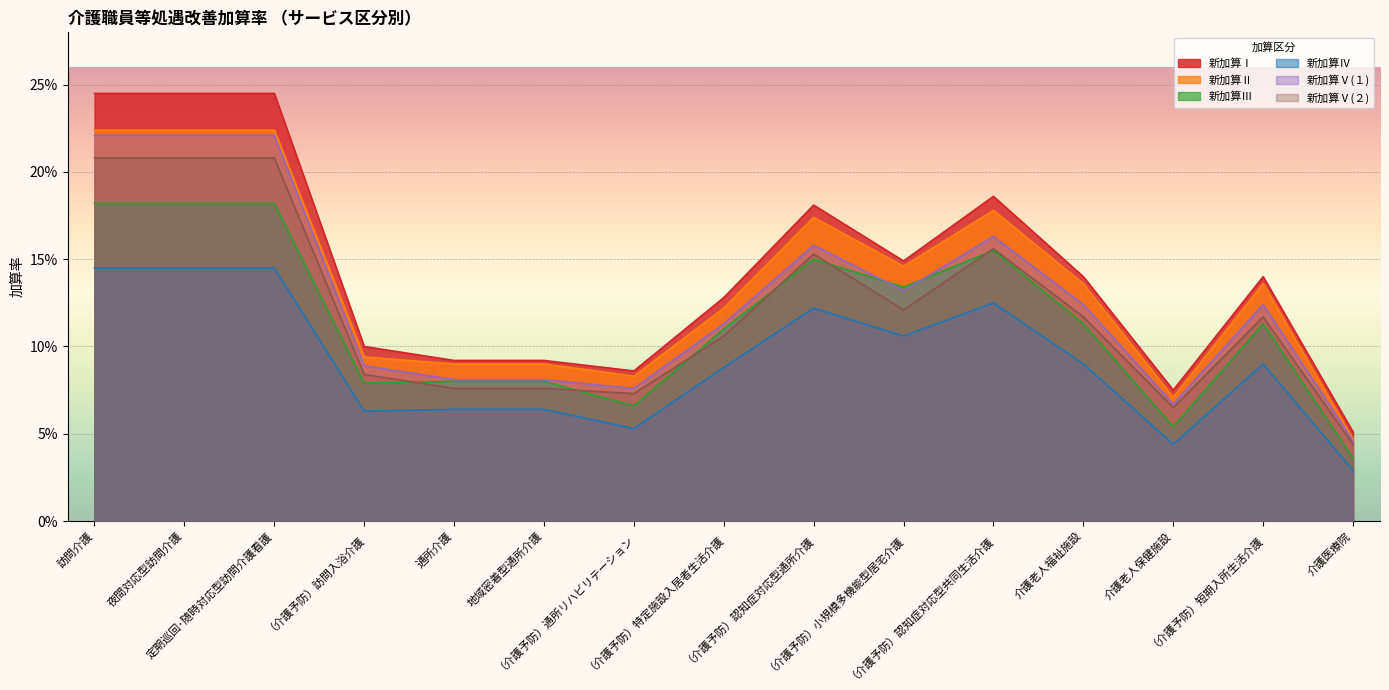

Reading left to right, what are all the values shown in this chart?

新加算Ⅰ: 訪問介護=0.2	夜間対応型訪問介護=0.2	定期巡回･随時対応型訪問介護看護=0.2	（介護予防）訪問入浴介護=0.1	通所介護=0.1	地域密着型通所介護=0.1	（介護予防）通所リハビリテーション=0.1	（介護予防）特定施設入居者生活介護=0.1	（介護予防）認知症対応型通所介護=0.2	（介護予防）小規模多機能型居宅介護=0.1	（介護予防）認知症対応型共同生活介護=0.2	介護老人福祉施設=0.1	介護老人保健施設=0.1	（介護予防）短期入所生活介護=0.1	介護医療院=0.1
新加算Ⅱ: 訪問介護=0.2	夜間対応型訪問介護=0.2	定期巡回･随時対応型訪問介護看護=0.2	（介護予防）訪問入浴介護=0.1	通所介護=0.1	地域密着型通所介護=0.1	（介護予防）通所リハビリテーション=0.1	（介護予防）特定施設入居者生活介護=0.1	（介護予防）認知症対応型通所介護=0.2	（介護予防）小規模多機能型居宅介護=0.1	（介護予防）認知症対応型共同生活介護=0.2	介護老人福祉施設=0.1	介護老人保健施設=0.1	（介護予防）短期入所生活介護=0.1	介護医療院=0.0
新加算Ⅲ: 訪問介護=0.2	夜間対応型訪問介護=0.2	定期巡回･随時対応型訪問介護看護=0.2	（介護予防）訪問入浴介護=0.1	通所介護=0.1	地域密着型通所介護=0.1	（介護予防）通所リハビリテーション=0.1	（介護予防）特定施設入居者生活介護=0.1	（介護予防）認知症対応型通所介護=0.1	（介護予防）小規模多機能型居宅介護=0.1	（介護予防）認知症対応型共同生活介護=0.2	介護老人福祉施設=0.1	介護老人保健施設=0.1	（介護予防）短期入所生活介護=0.1	介護医療院=0.0
新加算Ⅳ: 訪問介護=0.1	夜間対応型訪問介護=0.1	定期巡回･随時対応型訪問介護看護=0.1	（介護予防）訪問入浴介護=0.1	通所介護=0.1	地域密着型通所介護=0.1	（介護予防）通所リハビリテーション=0.1	（介護予防）特定施設入居者生活介護=0.1	（介護予防）認知症対応型通所介護=0.1	（介護予防）小規模多機能型居宅介護=0.1	（介護予防）認知症対応型共同生活介護=0.1	介護老人福祉施設=0.1	介護老人保健施設=0.0	（介護予防）短期入所生活介護=0.1	介護医療院=0.0
新加算Ⅴ(１): 訪問介護=0.2	夜間対応型訪問介護=0.2	定期巡回･随時対応型訪問介護看護=0.2	（介護予防）訪問入浴介護=0.1	通所介護=0.1	地域密着型通所介護=0.1	（介護予防）通所リハビリテーション=0.1	（介護予防）特定施設入居者生活介護=0.1	（介護予防）認知症対応型通所介護=0.2	（介護予防）小規模多機能型居宅介護=0.1	（介護予防）認知症対応型共同生活介護=0.2	介護老人福祉施設=0.1	介護老人保健施設=0.1	（介護予防）短期入所生活介護=0.1	介護医療院=0.0
新加算Ⅴ(２): 訪問介護=0.2	夜間対応型訪問介護=0.2	定期巡回･随時対応型訪問介護看護=0.2	（介護予防）訪問入浴介護=0.1	通所介護=0.1	地域密着型通所介護=0.1	（介護予防）通所リハビリテーション=0.1	（介護予防）特定施設入居者生活介護=0.1	（介護予防）認知症対応型通所介護=0.2	（介護予防）小規模多機能型居宅介護=0.1	（介護予防）認知症対応型共同生活介護=0.2	介護老人福祉施設=0.1	介護老人保健施設=0.1	（介護予防）短期入所生活介護=0.1	介護医療院=0.0